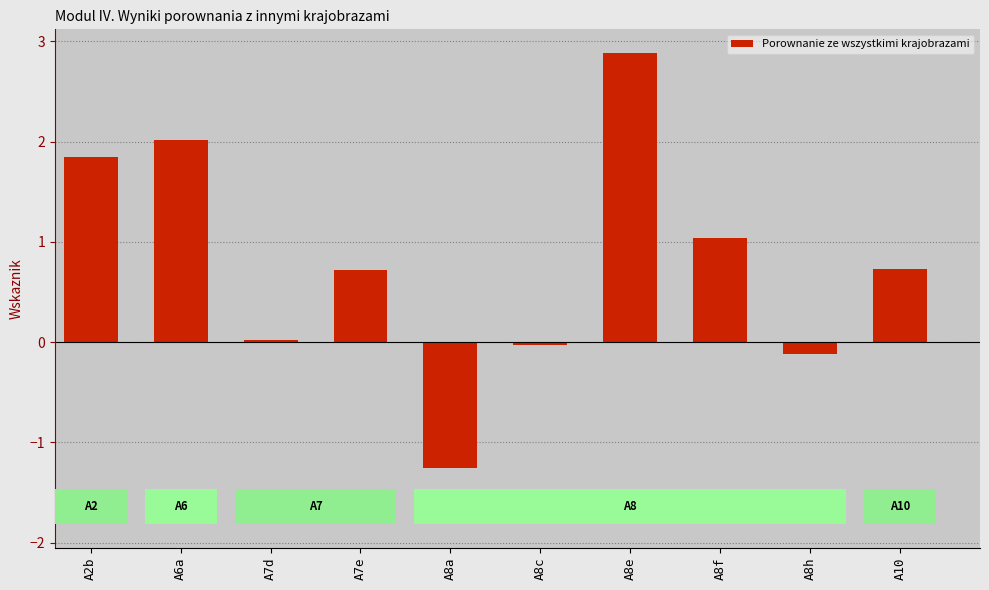

How many data points does each series have?

10